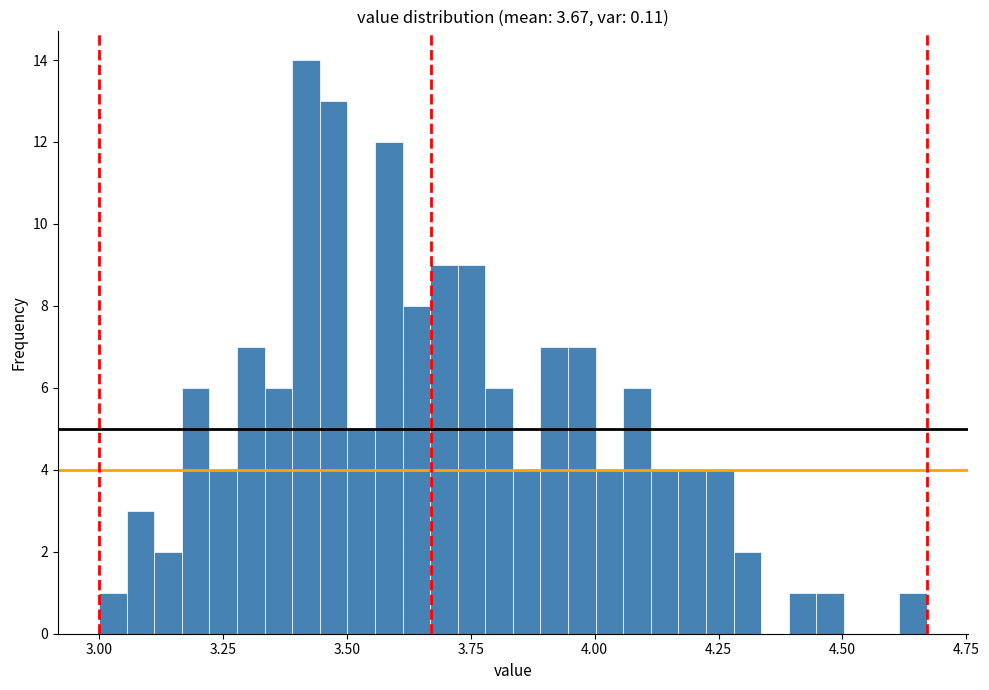

Read against the x-axis, roughly where is the centre of the tallest bar?

3.40